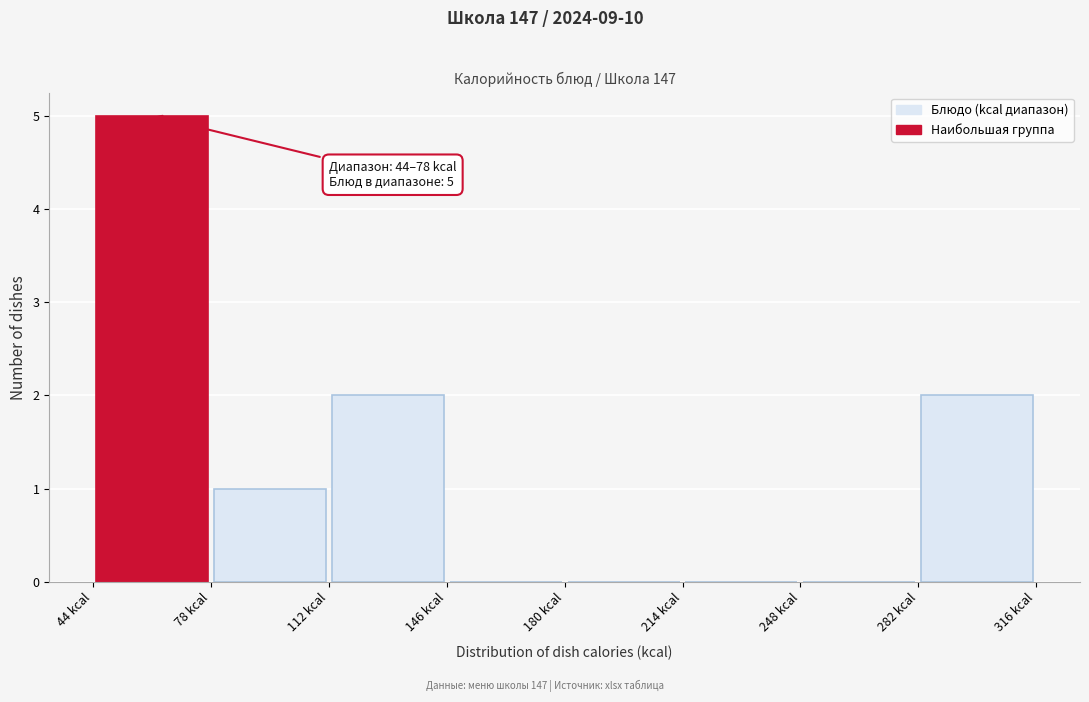

Which range on the x-axis has the tallest bar?

45 to 80